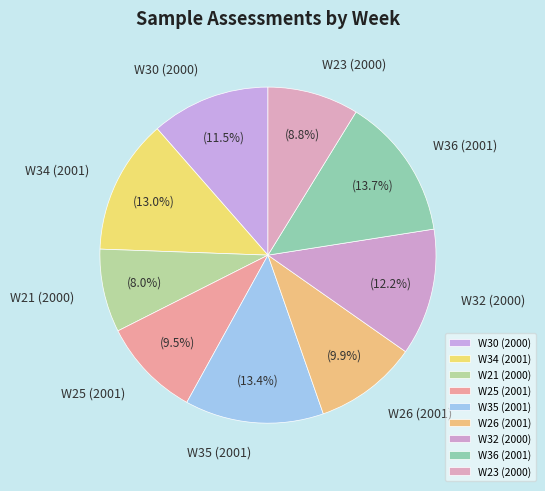

Which category has the smallest portion of the pie?

W21 (2000)